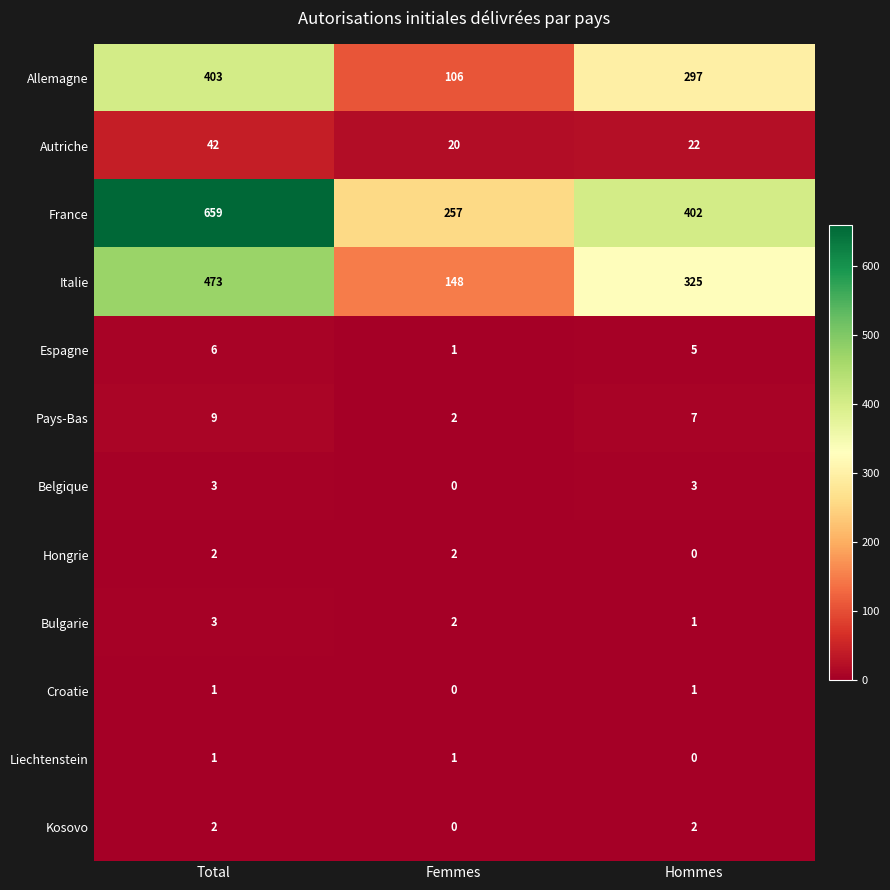

The Pays-Bas series shows 3 at Femmes. True or false?

False